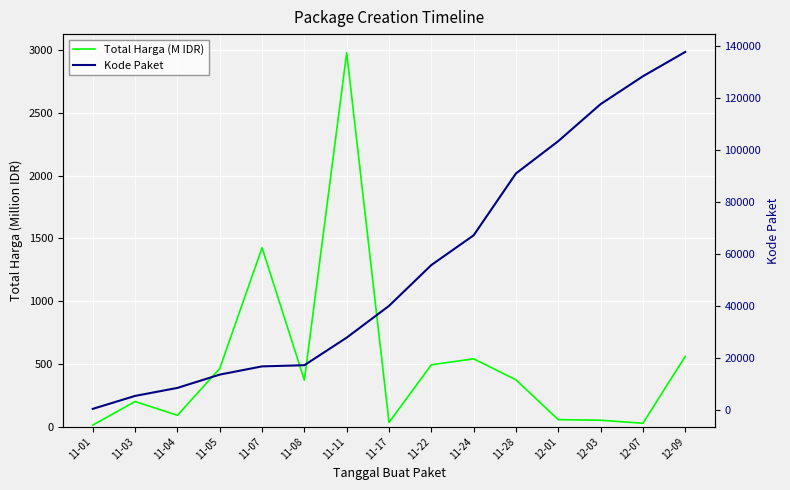

What is the total value across all series at 11-11?

30870.0